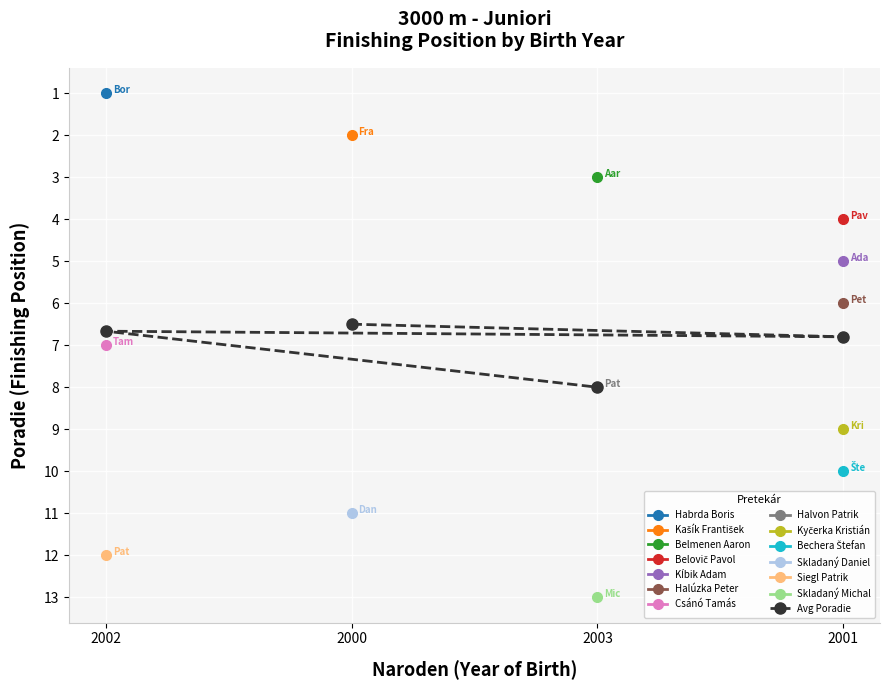

What is the difference between the maximum and minimum values?

1.5